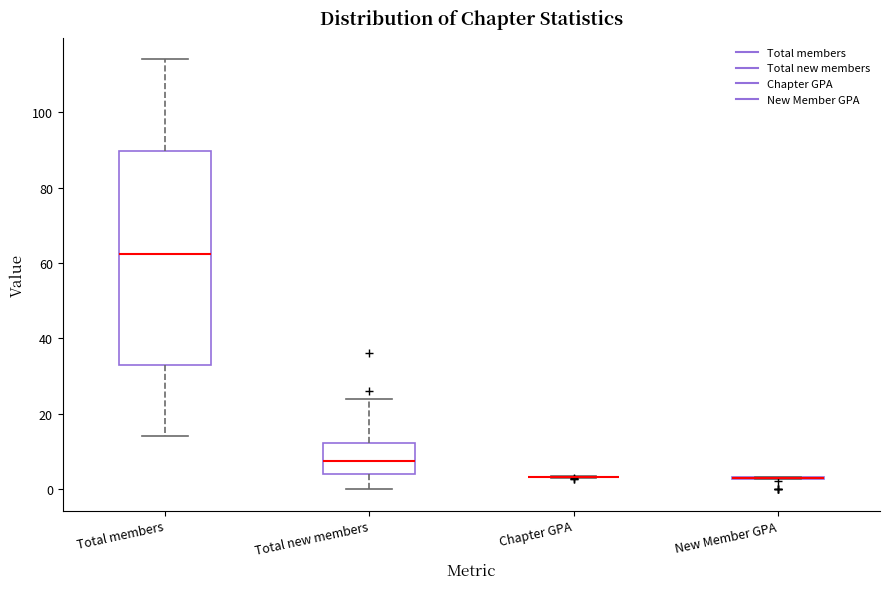

Reading left to right, transcribe this box plot: for each box, give where its median line is, the range the box spans, and where its two whiskers end, as read against the y-axis. The values are not printed on the chart, so give them approximately, as read against the axis.

Total members: median 62, box 34 to 90, whiskers 14 to 114
Total new members: median 8, box 4 to 12, whiskers 0 to 24
Chapter GPA: box collapsed to a line at 4, whiskers 2 to 4
New Member GPA: box collapsed to a line at 4, whiskers 2 to 4